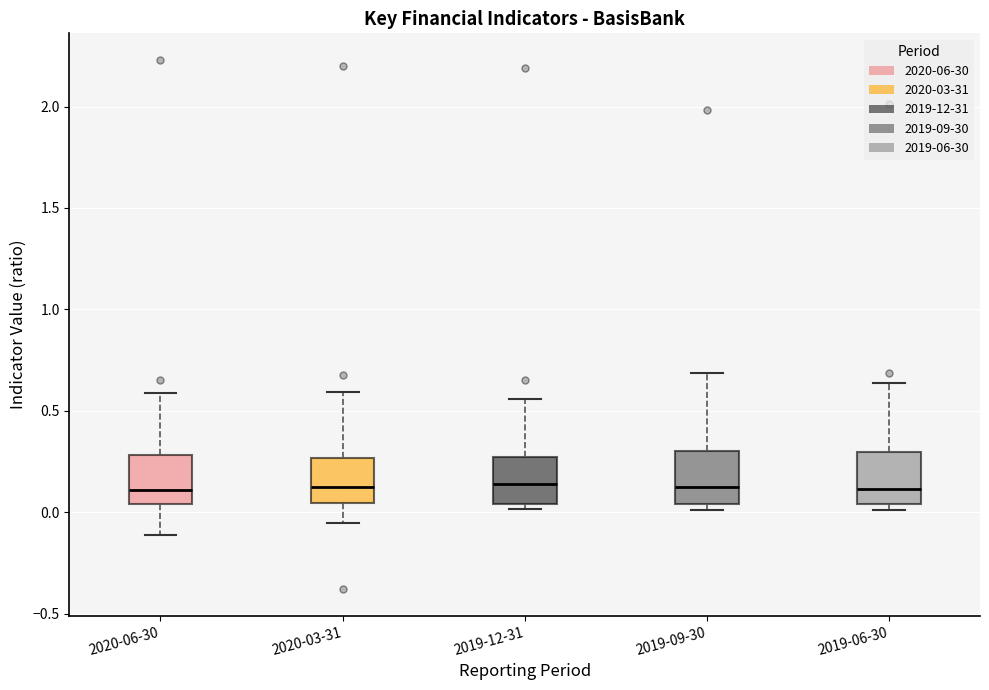

Where does the median line of the box for 2019-12-31 sit on the y-axis? The values are not printed on the chart, so give them approximately, as read against the axis.

0.15